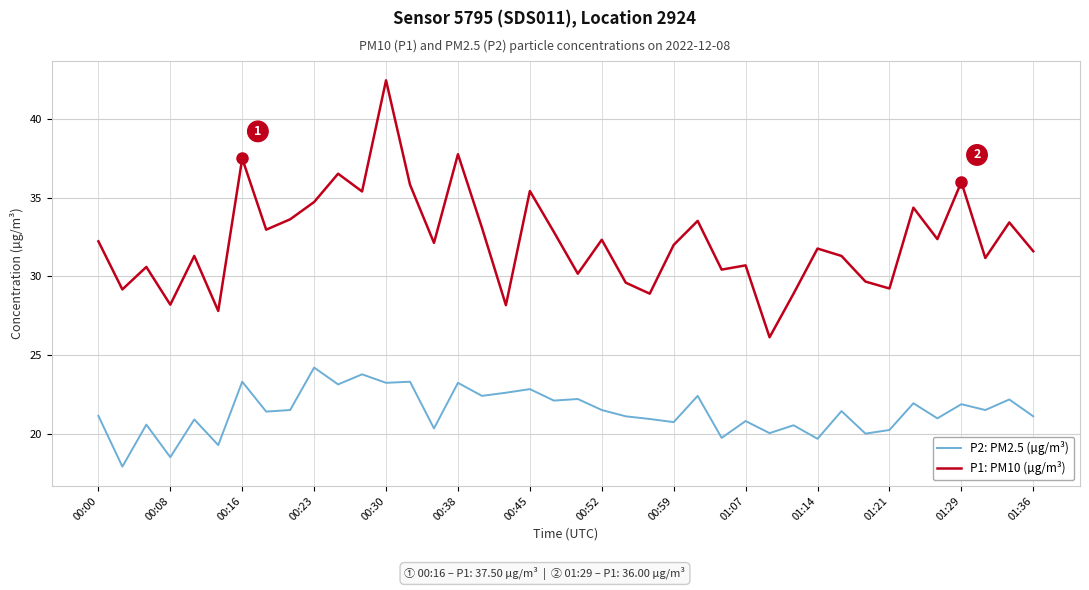

Which series has the largest total across all categories?

P1: PM10 (µg/m³)